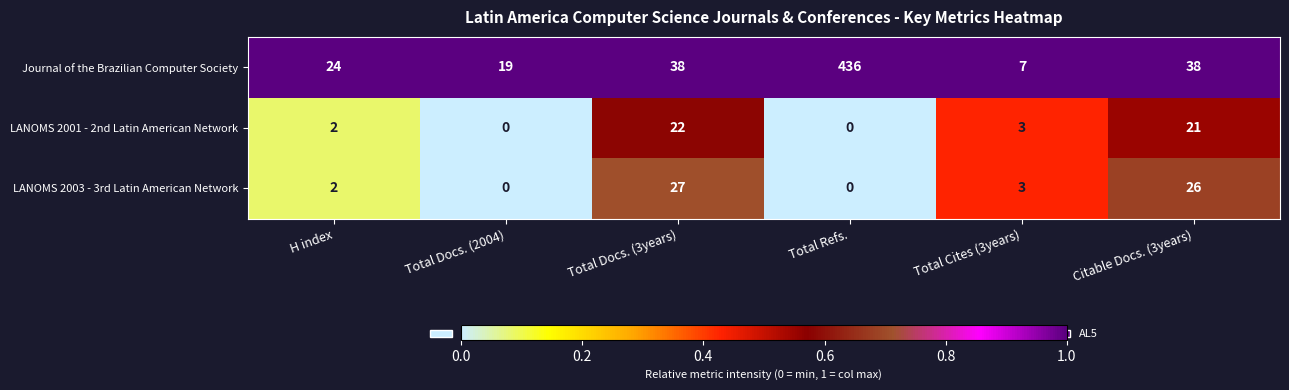

What is the total value across all series at Total Refs.?

436